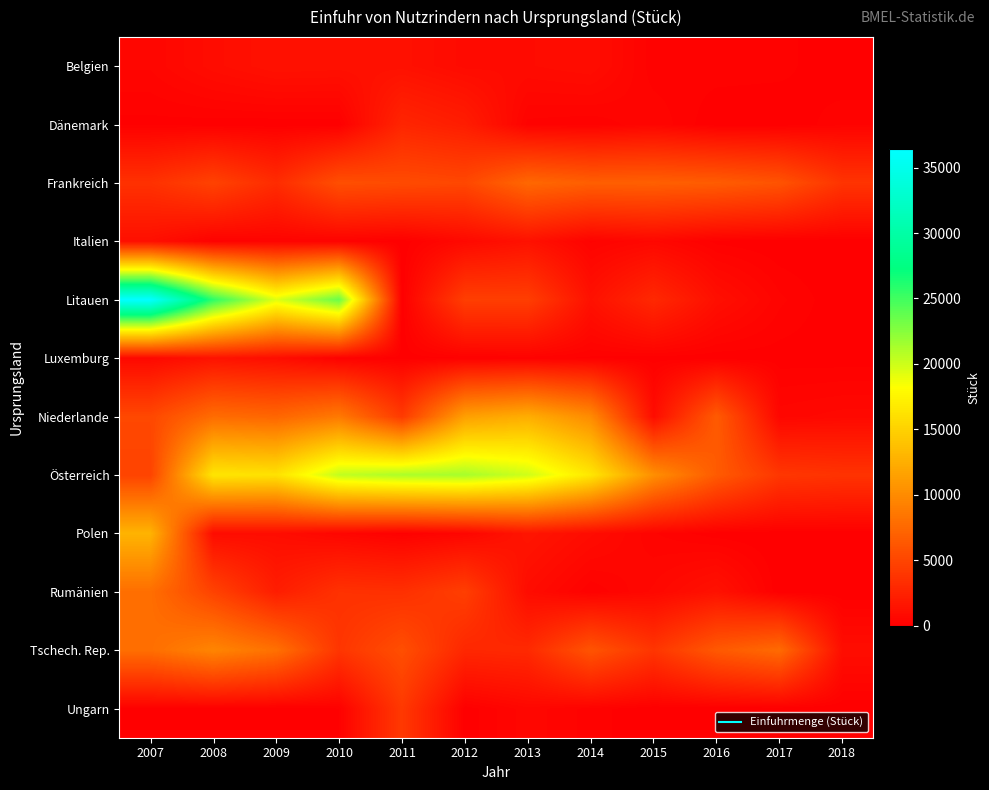

Which category has the highest value across all series?

2007